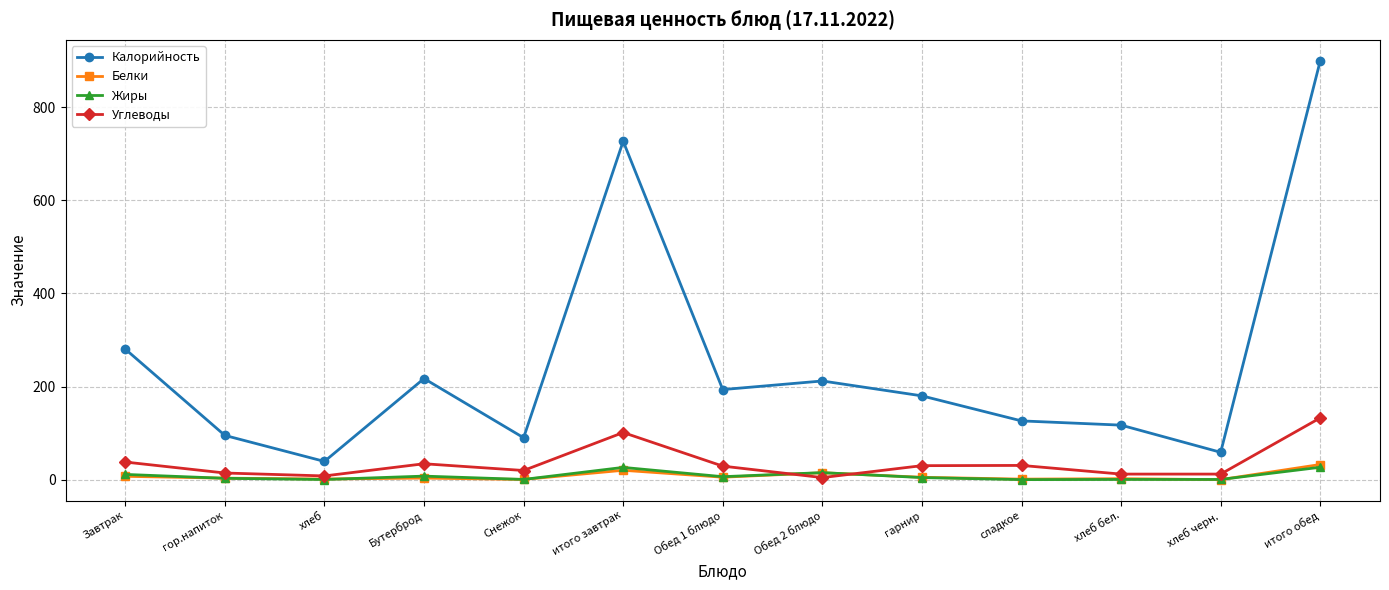

Read the Жиры value at Обед 2 блюдо.

15.0